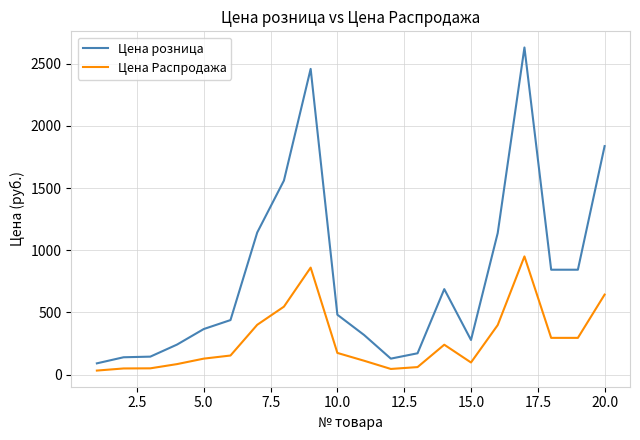

True or false: Цена Распродажа and Цена розница intersect in this chart.

False